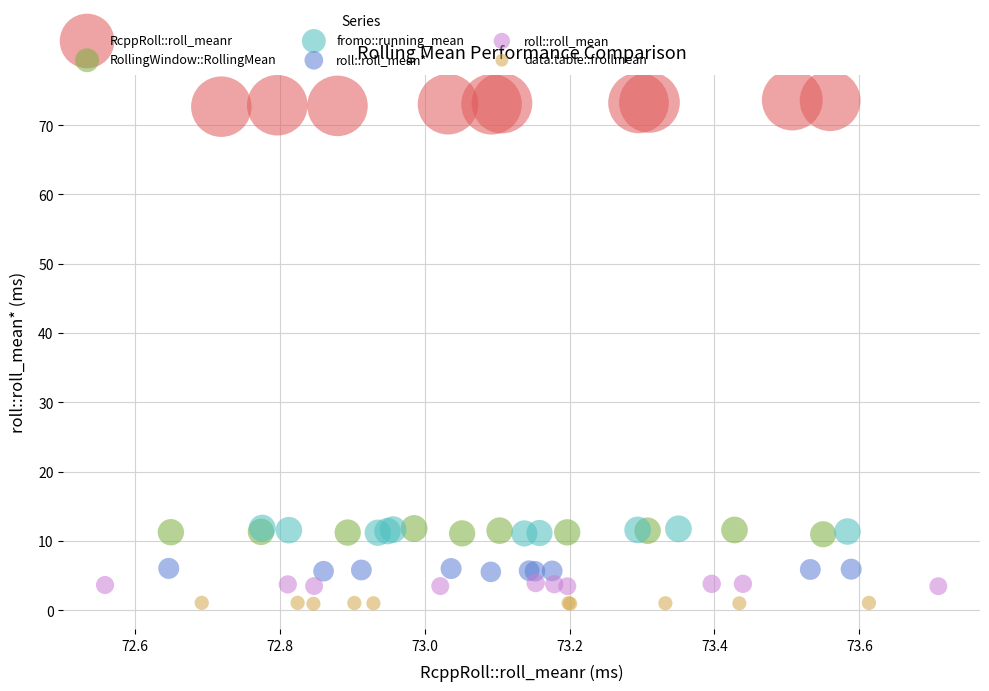

Which series reaches the minimum Y coordinate?

data.table::frollmean